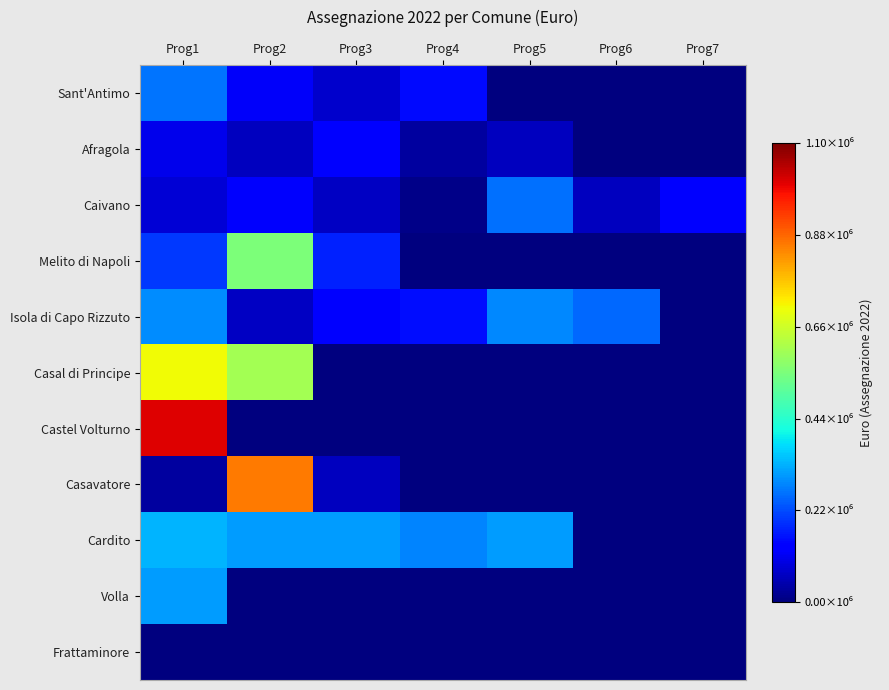

Reading left to right, extract all data points from this chart.

Sant'Antimo: Prog1=264219.2	Prog2=118545.2	Prog3=73384.9	Prog4=148232.7	Prog5=0.0	Prog6=0.0	Prog7=0.0
Afragola: Prog1=105133.2	Prog2=61353.4	Prog3=138738.8	Prog4=32372.4	Prog5=64128.2	Prog6=0.0	Prog7=0.0
Caivano: Prog1=84074.7	Prog2=123323.4	Prog3=65504.3	Prog4=10627.9	Prog5=260588.2	Prog6=63028.5	Prog7=127317.7
Melito di Napoli: Prog1=200723.7	Prog2=553140.1	Prog3=175092.5	Prog4=0.0	Prog5=0.0	Prog6=0.0	Prog7=0.0
Isola di Capo Rizzuto: Prog1=288036.4	Prog2=68098.2	Prog3=134020.1	Prog4=152397.3	Prog5=284758.8	Prog6=250403.0	Prog7=0.0
Casal di Principe: Prog1=707324.6	Prog2=602912.4	Prog3=0.0	Prog4=0.0	Prog5=0.0	Prog6=0.0	Prog7=0.0
Castel Volturno: Prog1=1008875.0	Prog2=0.0	Prog3=0.0	Prog4=0.0	Prog5=0.0	Prog6=0.0	Prog7=0.0
Casavatore: Prog1=30830.8	Prog2=858221.0	Prog3=61661.7	Prog4=0.0	Prog5=0.0	Prog6=0.0	Prog7=0.0
Cardito: Prog1=334668.7	Prog2=308308.5	Prog3=308308.5	Prog4=281948.2	Prog5=308308.5	Prog6=0.0	Prog7=0.0
Volla: Prog1=308308.5	Prog2=0.0	Prog3=0.0	Prog4=0.0	Prog5=0.0	Prog6=0.0	Prog7=0.0
Frattaminore: Prog1=0.0	Prog2=0.0	Prog3=0.0	Prog4=0.0	Prog5=0.0	Prog6=0.0	Prog7=0.0